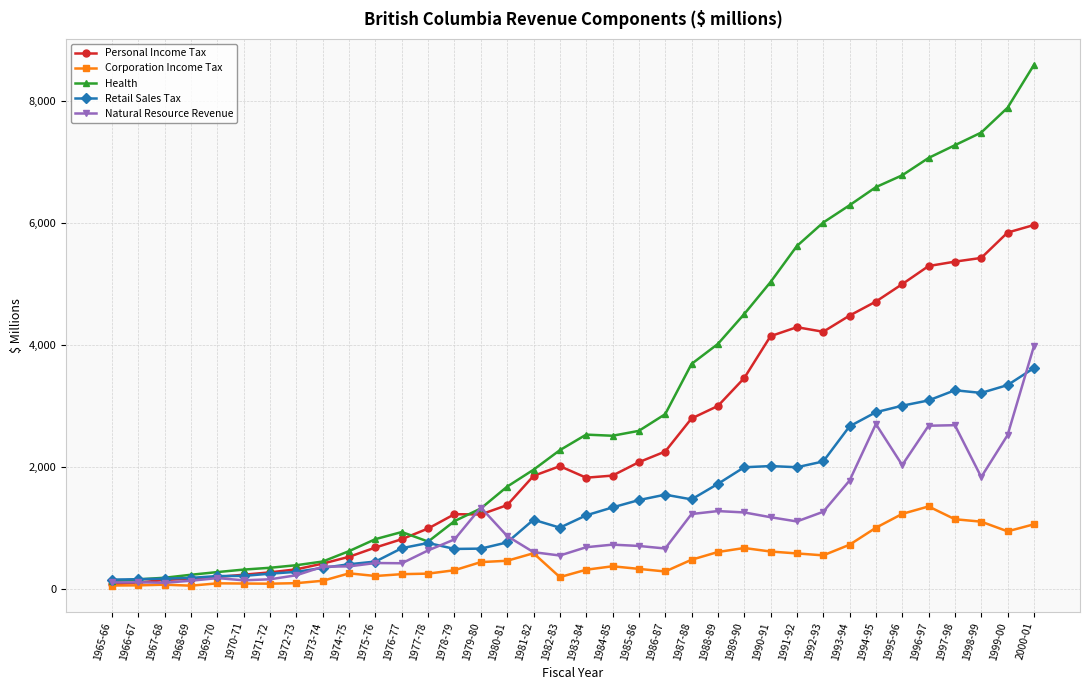

True or false: Personal Income Tax has a value of 5839.0 at 1999-00.

True